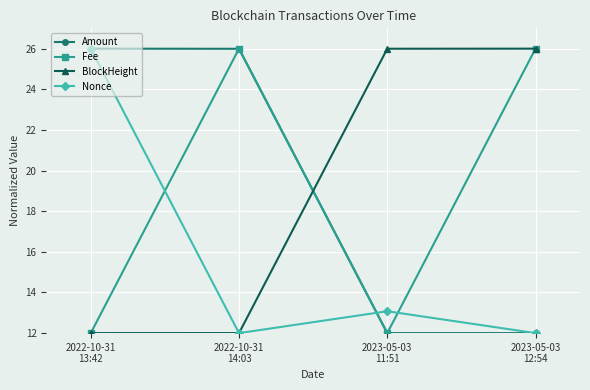

True or false: Nonce and Fee cross at least once.

True